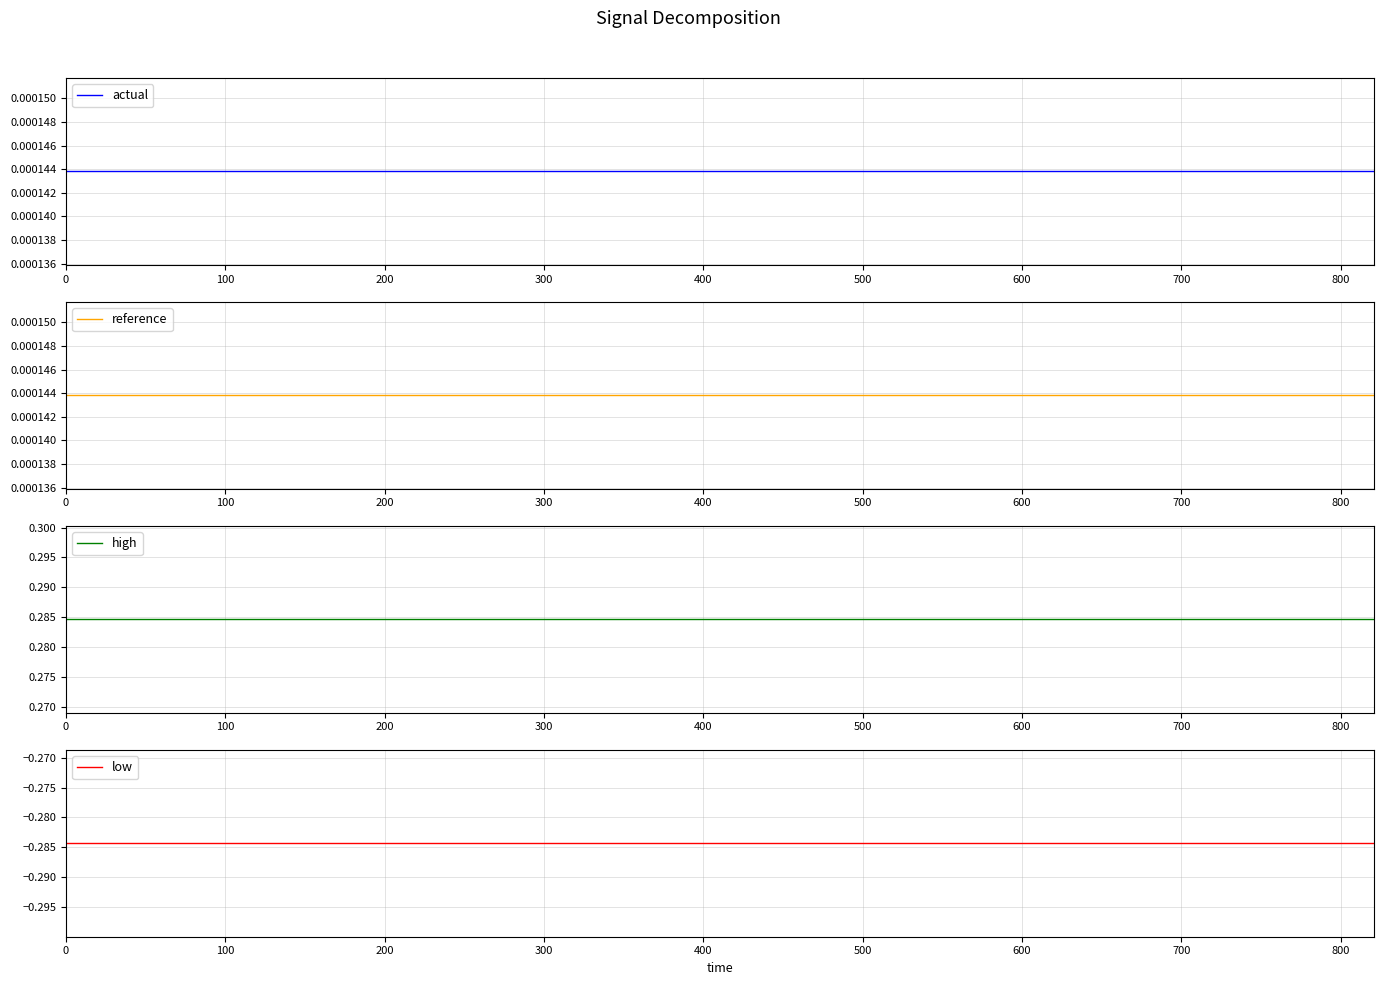

What is the label of the 3rd point from the left?

200